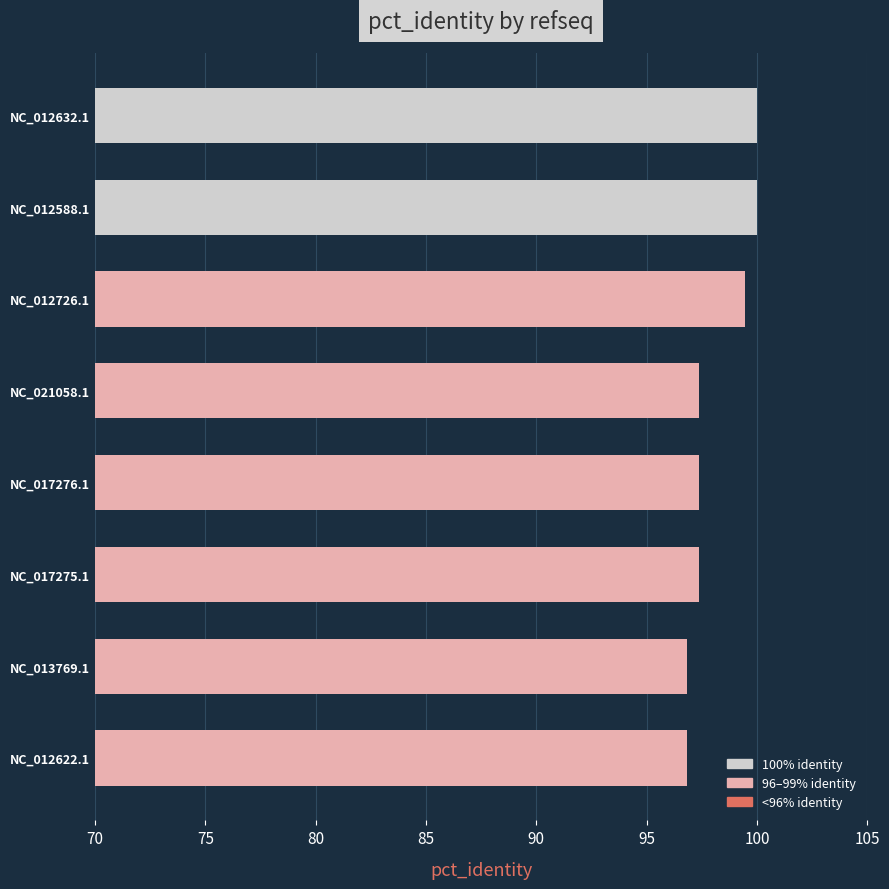

What is the difference between the values at NC_012588.1 and NC_012622.1?

3.2